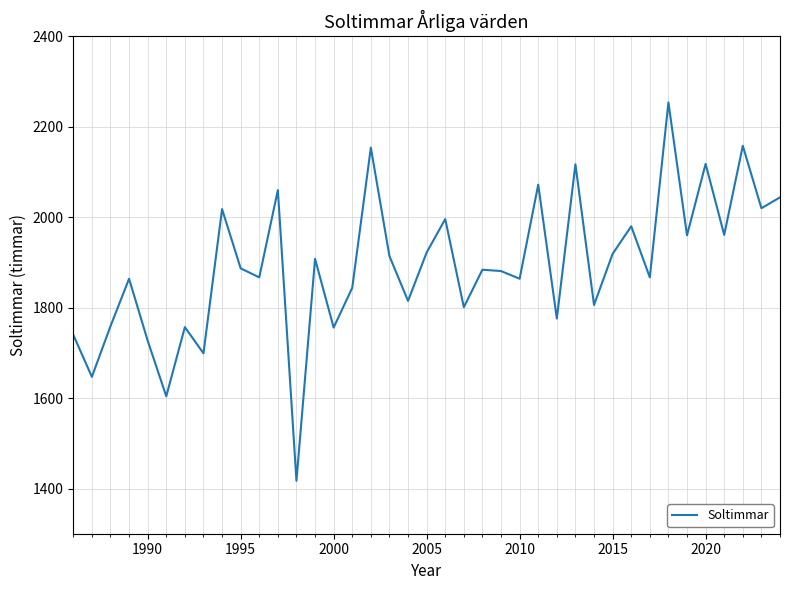

What is the greatest value displayed?

2254